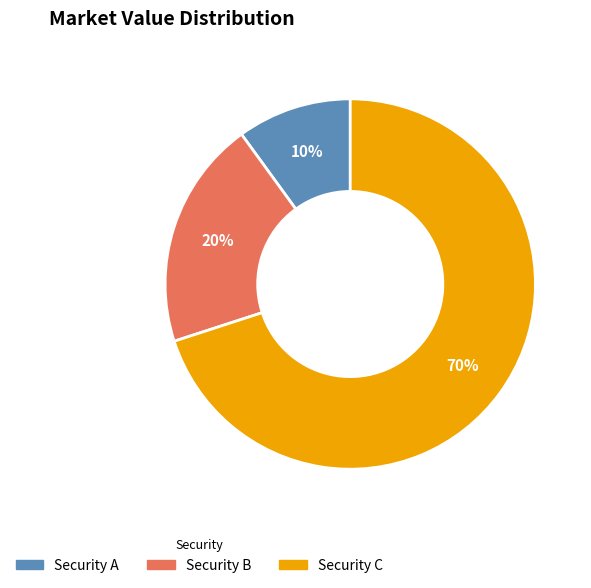

Rank the categories by value from lowest to highest.

Security A, Security B, Security C